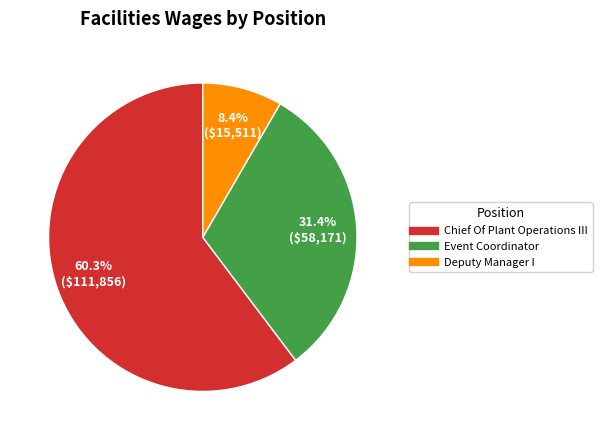

Rank the categories by value from lowest to highest.

Deputy Manager I, Event Coordinator, Chief Of Plant Operations III